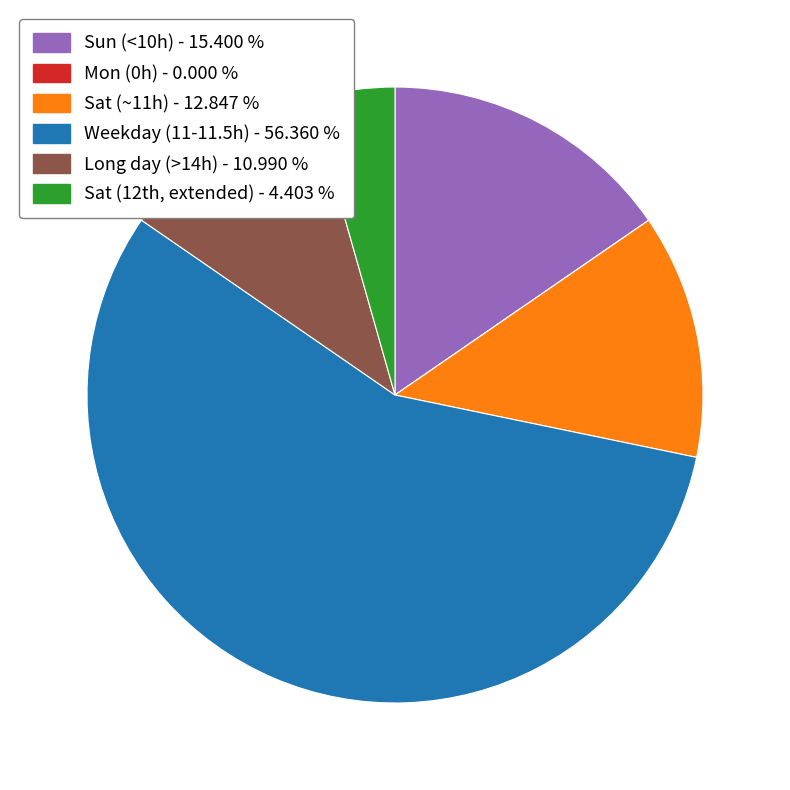

Does any single category account for the majority?

Yes